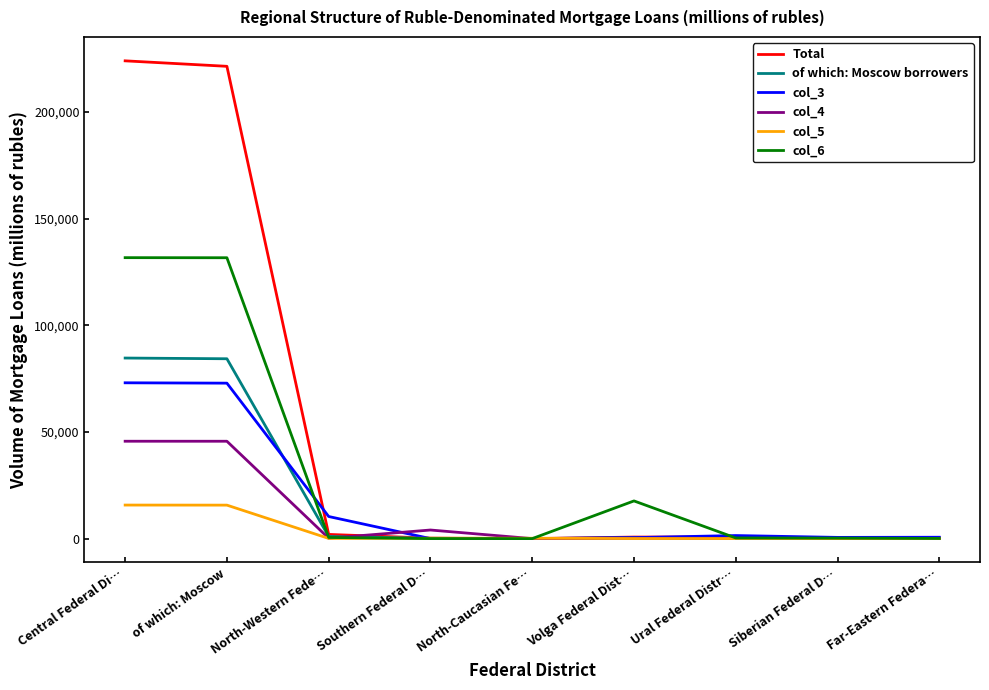

What are all the series names shown in the legend?

Total, of which: Moscow borrowers, col_3, col_4, col_5, col_6